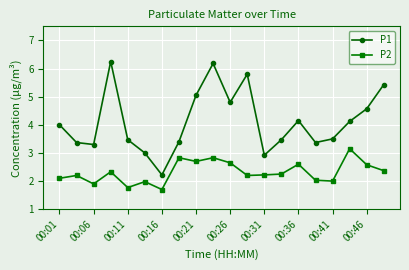

How many data points does each series have?

20